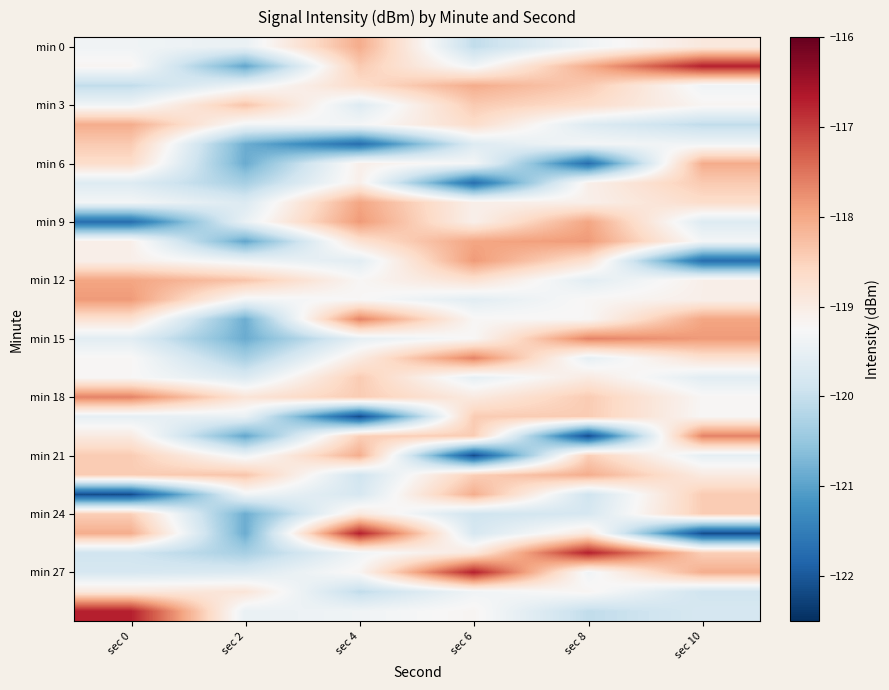

What is the spread (max minus min) of values at sec 6?

5.4